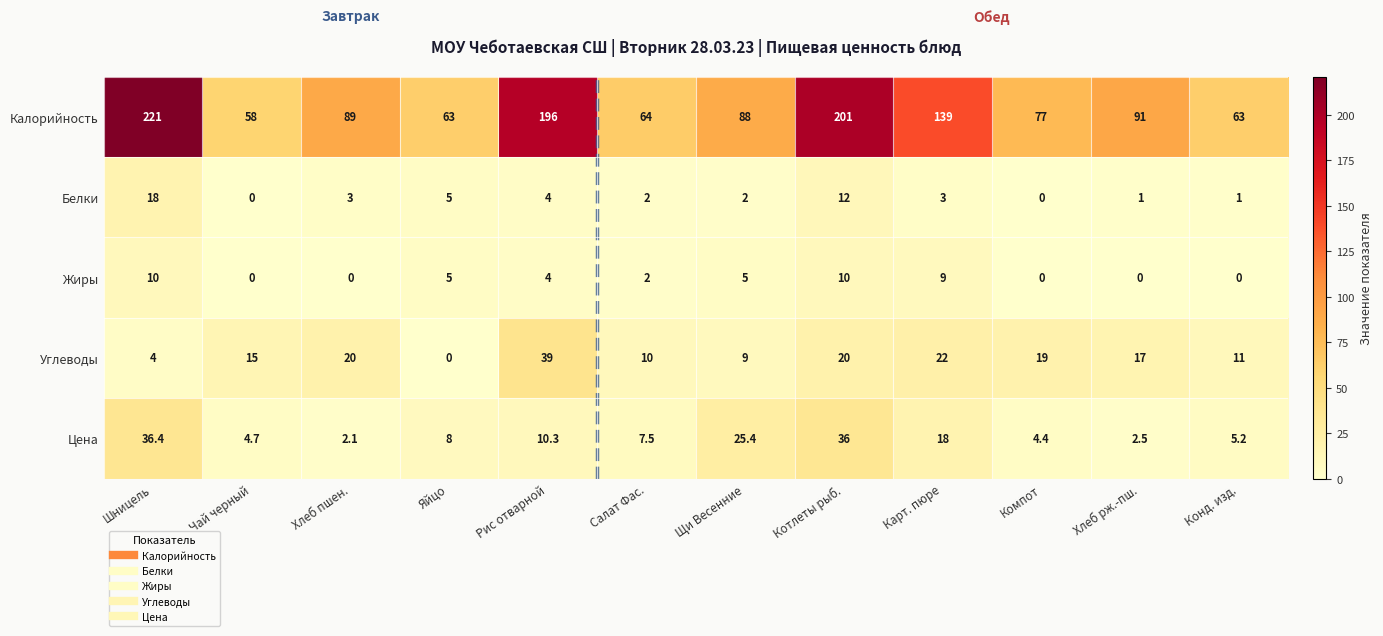

What is the sum of the Жиры values at Шницель and Компот?

10.0